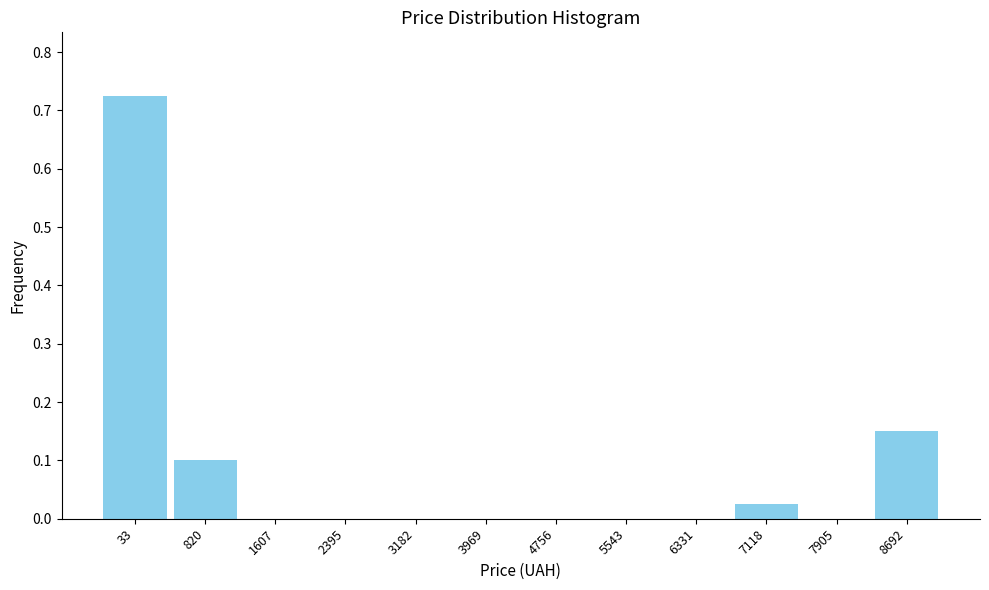

Which category has the highest value across all series?

33